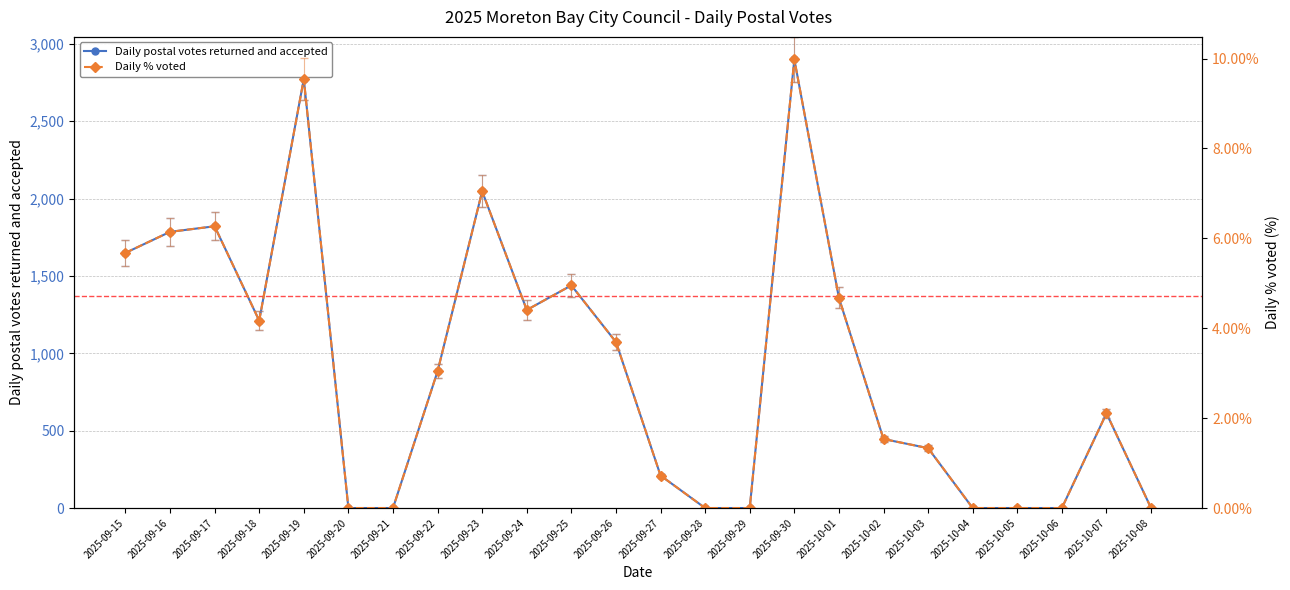

List the labels in order of Daily % voted value, smallest first.

2025-09-20, 2025-09-21, 2025-09-28, 2025-09-29, 2025-10-04, 2025-10-05, 2025-10-06, 2025-10-08, 2025-09-27, 2025-10-03, 2025-10-02, 2025-10-07, 2025-09-22, 2025-09-26, 2025-09-18, 2025-09-24, 2025-10-01, 2025-09-25, 2025-09-15, 2025-09-16, 2025-09-17, 2025-09-23, 2025-09-19, 2025-09-30